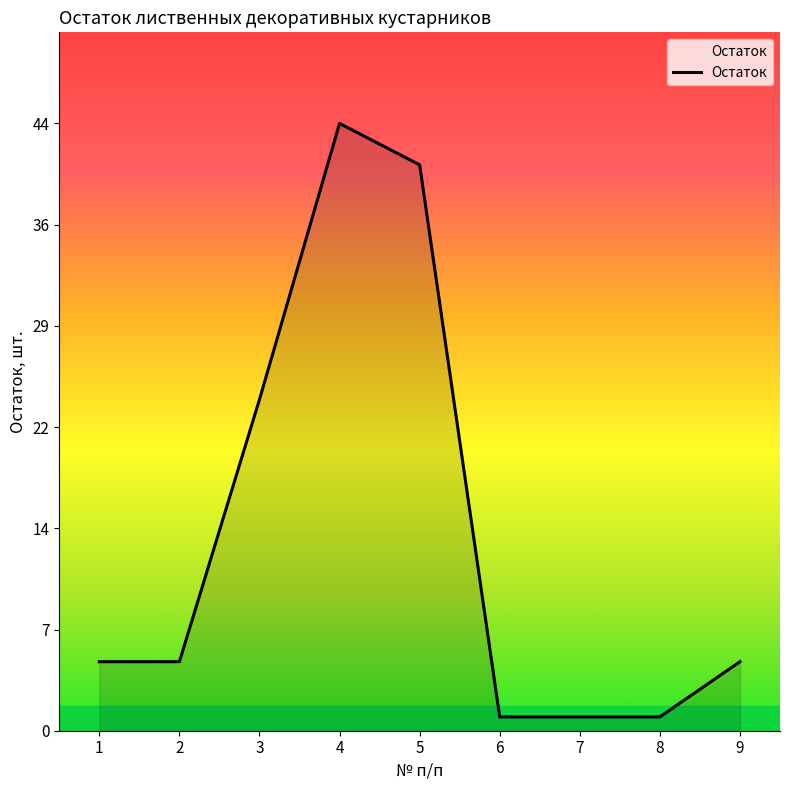

The value at 5 is 41. True or false?

True